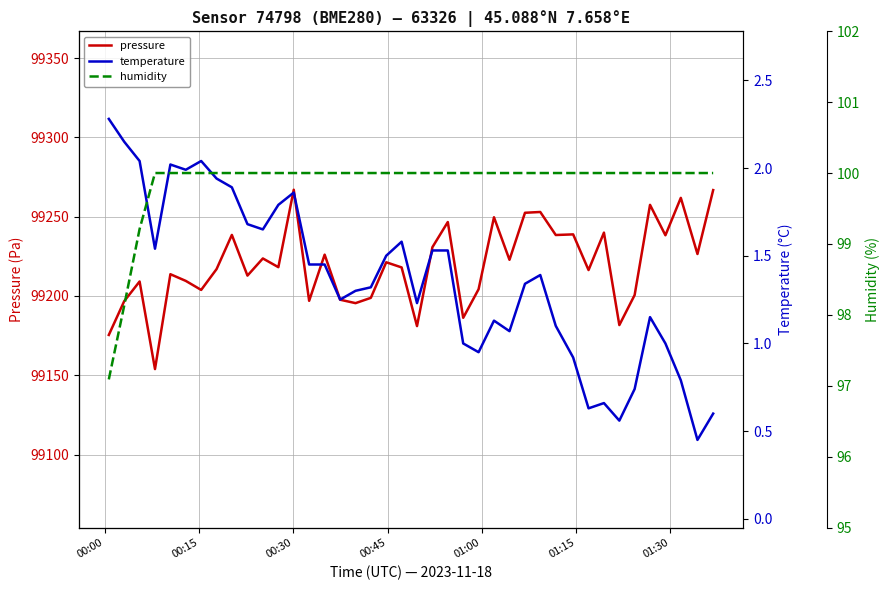

What is the minimum value for pressure?

99153.9